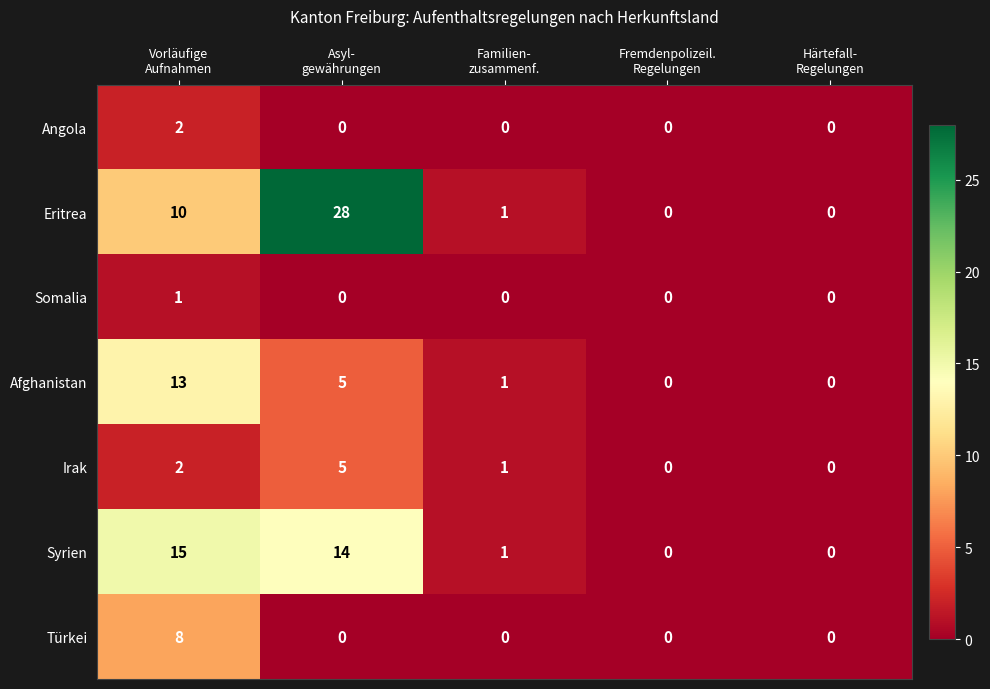

Rank the series by their maximum value, from lowest to highest.

Somalia, Angola, Irak, Türkei, Afghanistan, Syrien, Eritrea